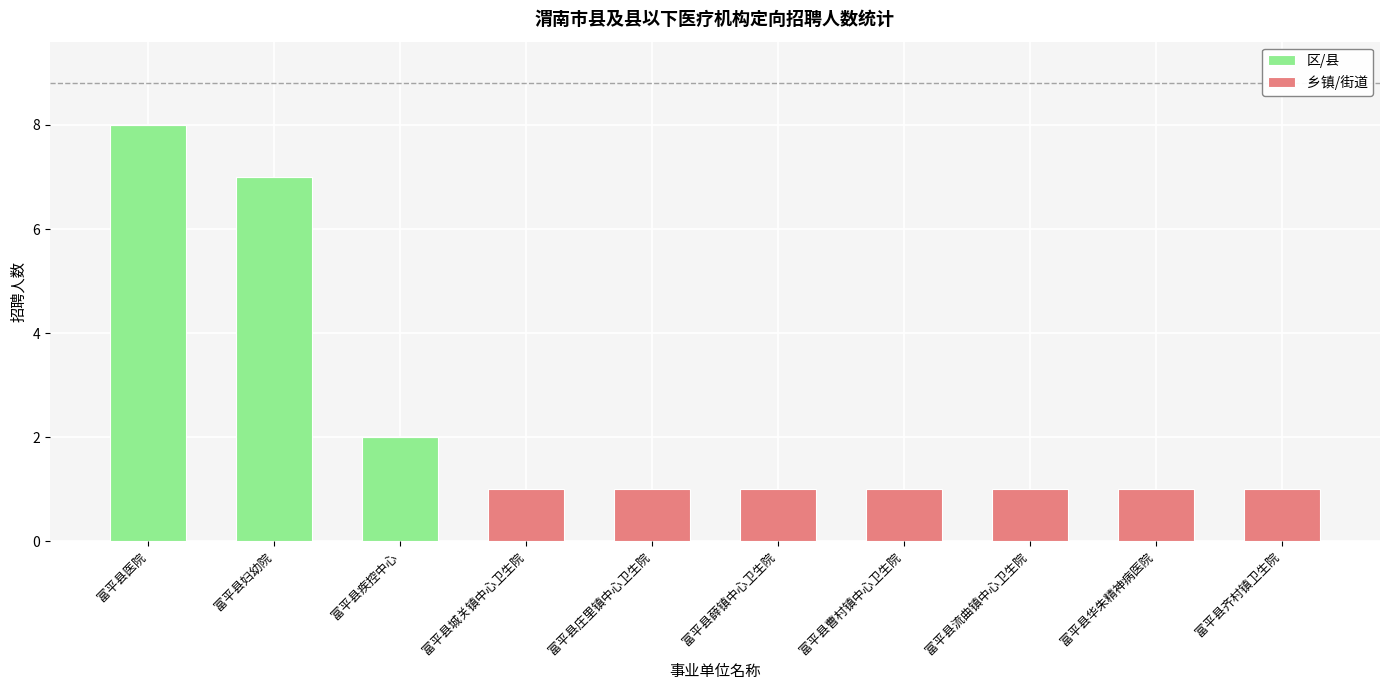

The value of 区/县 at 富平县城关镇中心卫生院 is 0. True or false?

True